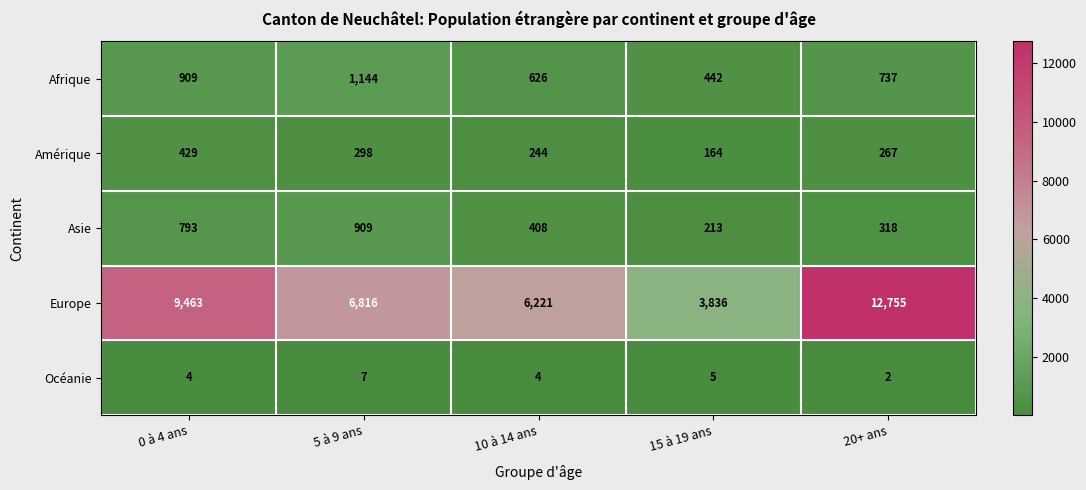

Which category has the highest value in the Asie series?

5 à 9 ans